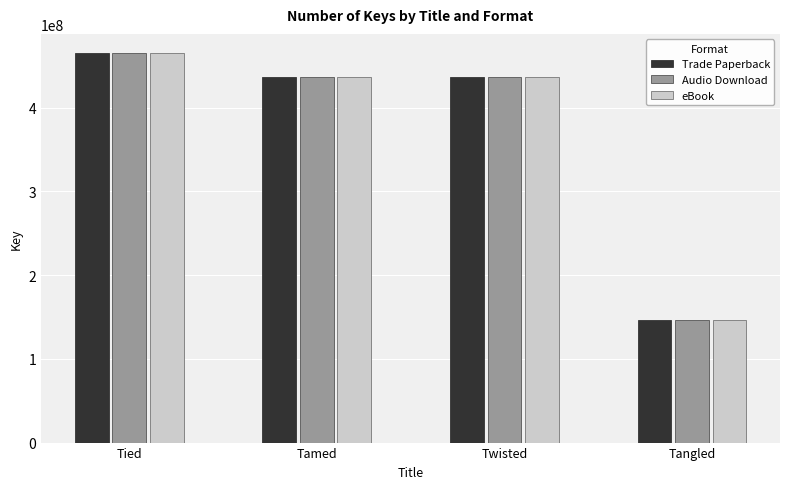

What is the label of the 3rd bar from the right?

Tamed